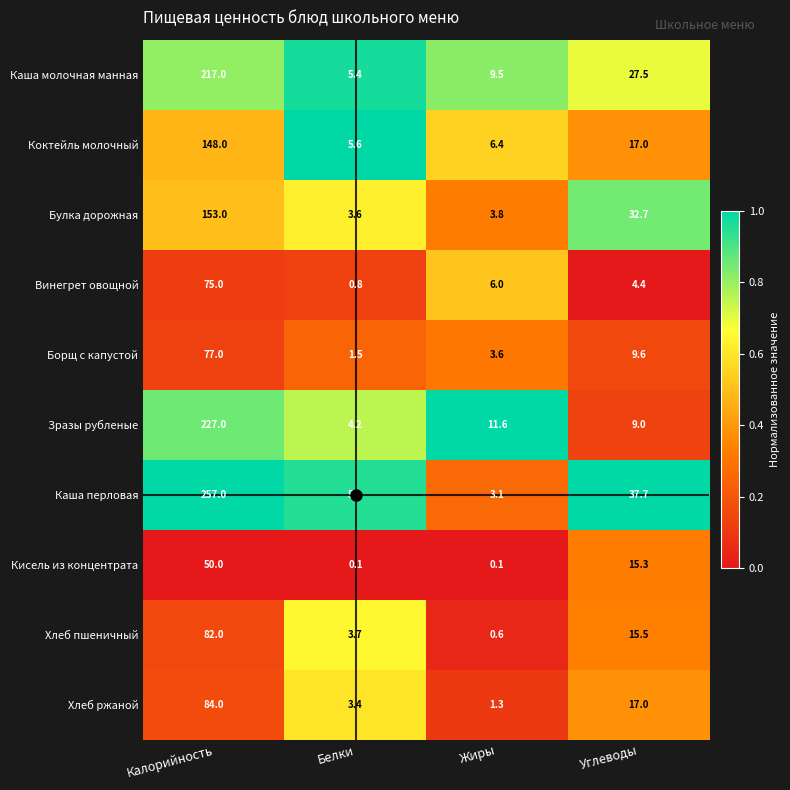

What is the total value across all series at Жиры?

46.0